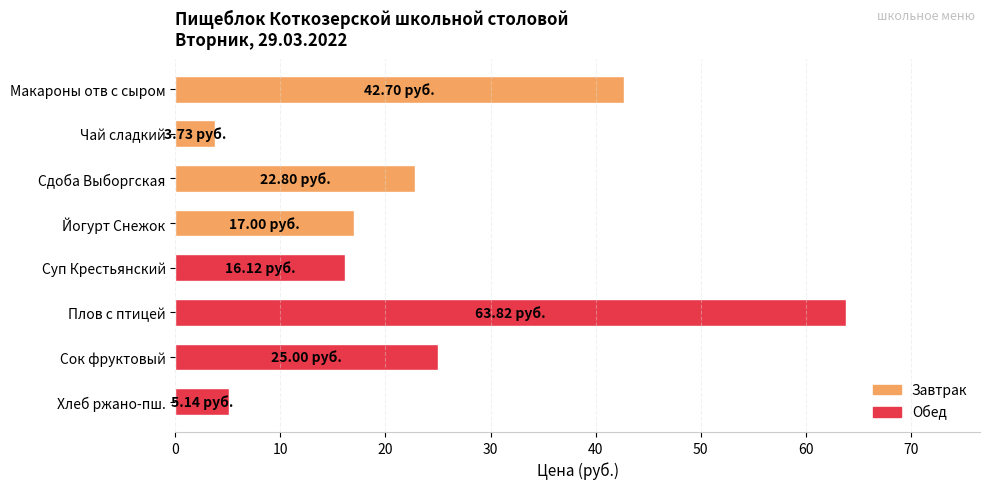

What is the ratio of the value at Йогурт Снежок to the value at Чай сладкий?

4.6